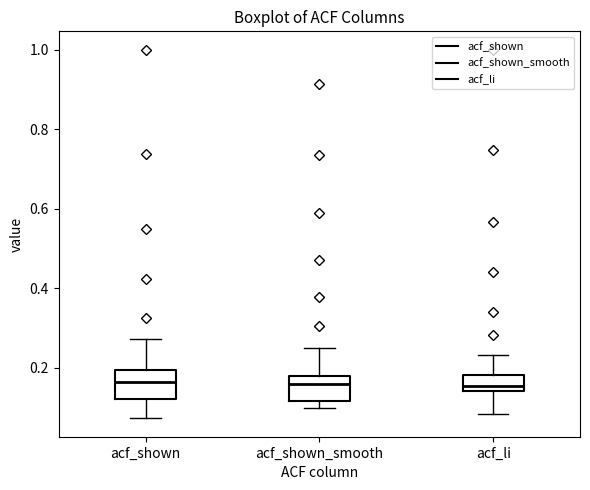

Where does the upper whisker of the box for acf_li end on the y-axis? The values are not printed on the chart, so give them approximately, as read against the axis.

0.24